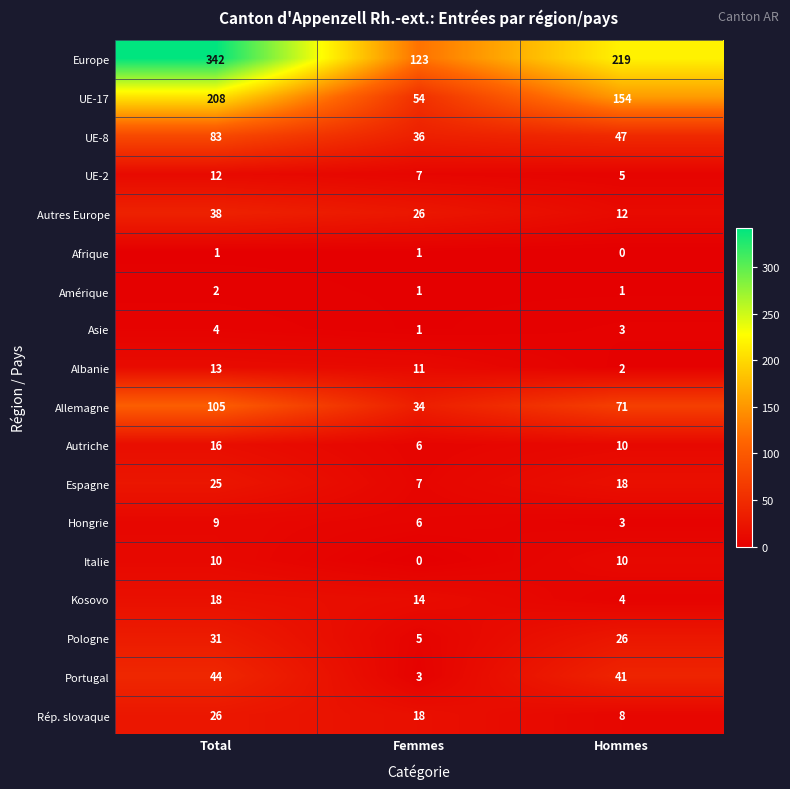

What is the sum of all Europe values?

684